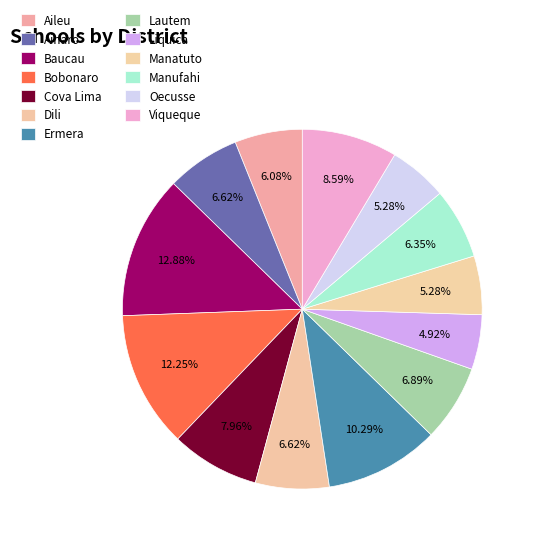

The Manufahi slice represents 6% of the pie. True or false?

True